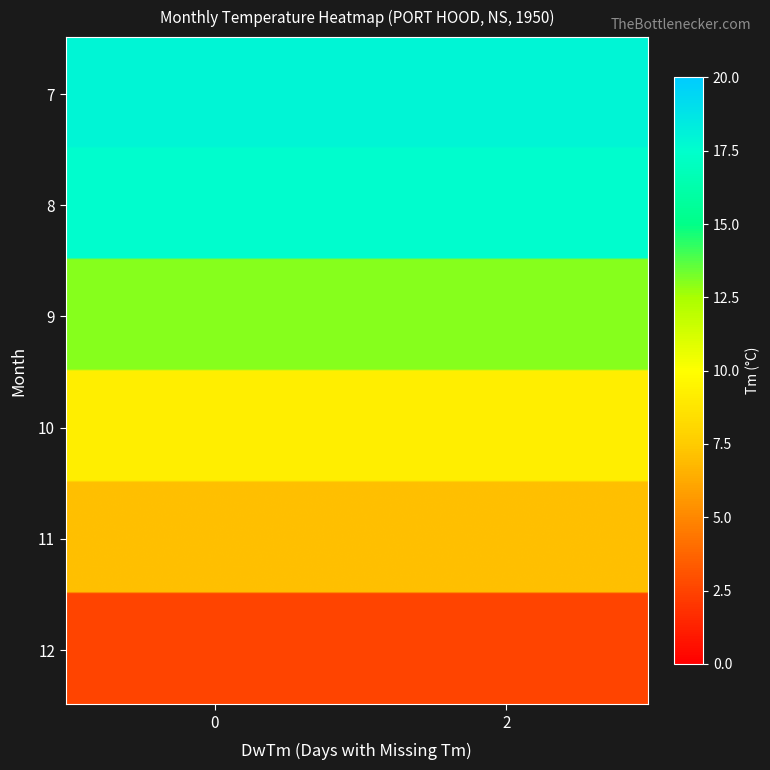

Which series has the largest range (max minus min)?

7